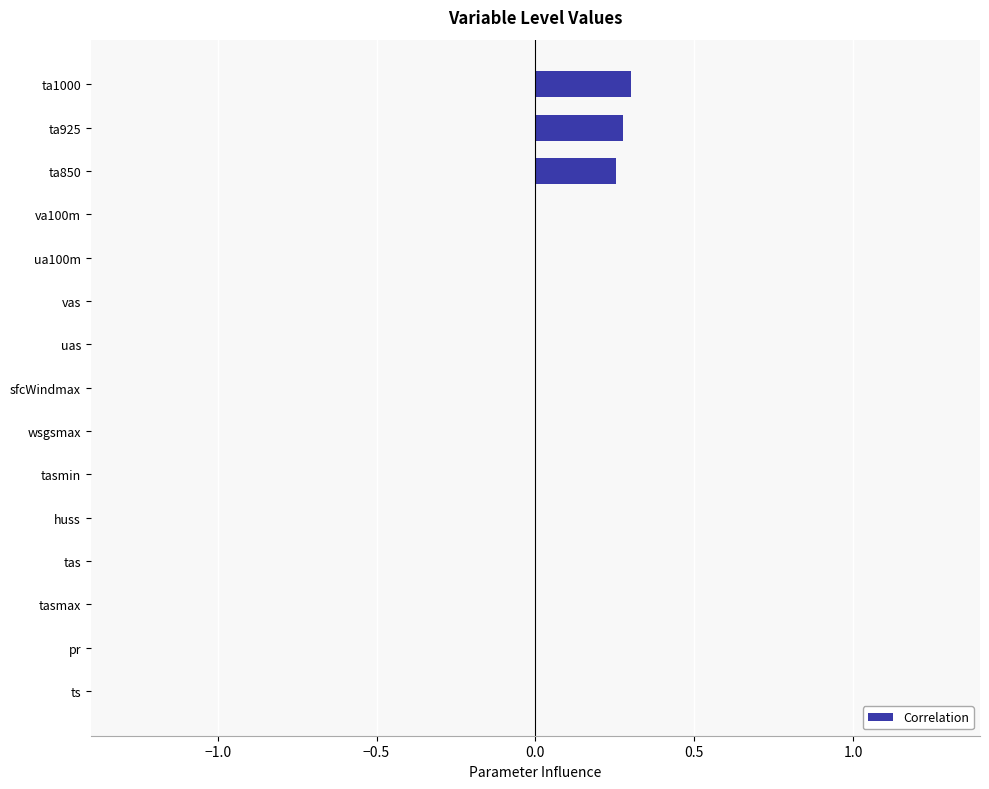

Is it true that the value at tas is 0.0?

True